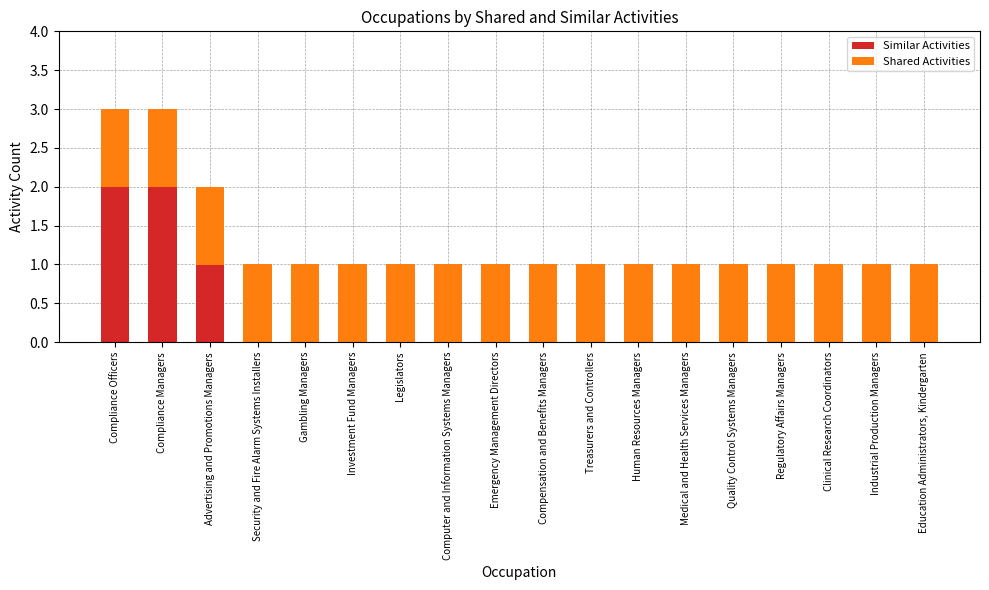

What is the sum of all Similar Activities values?

5